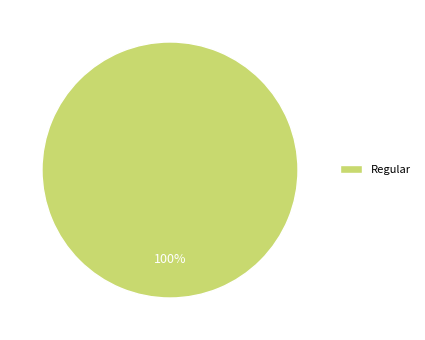

Rank the categories by value from lowest to highest.

Regular